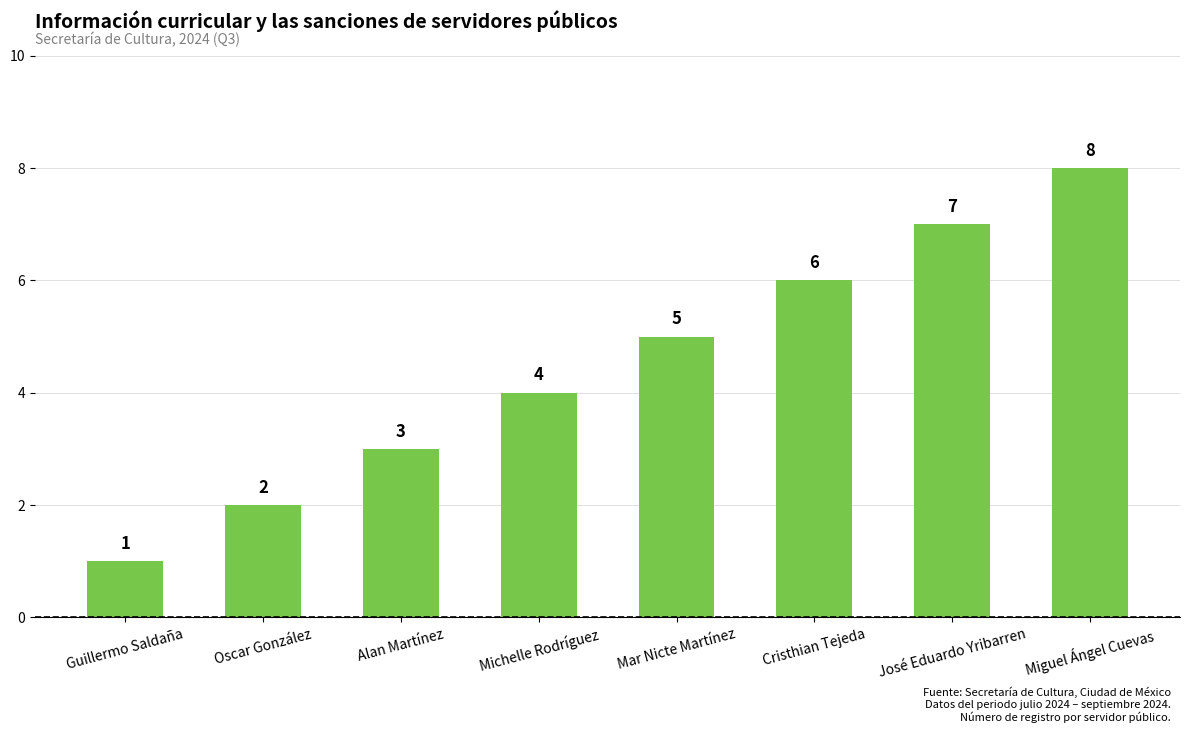

What is the change in value from Guillermo Saldaña to Oscar González?

+1